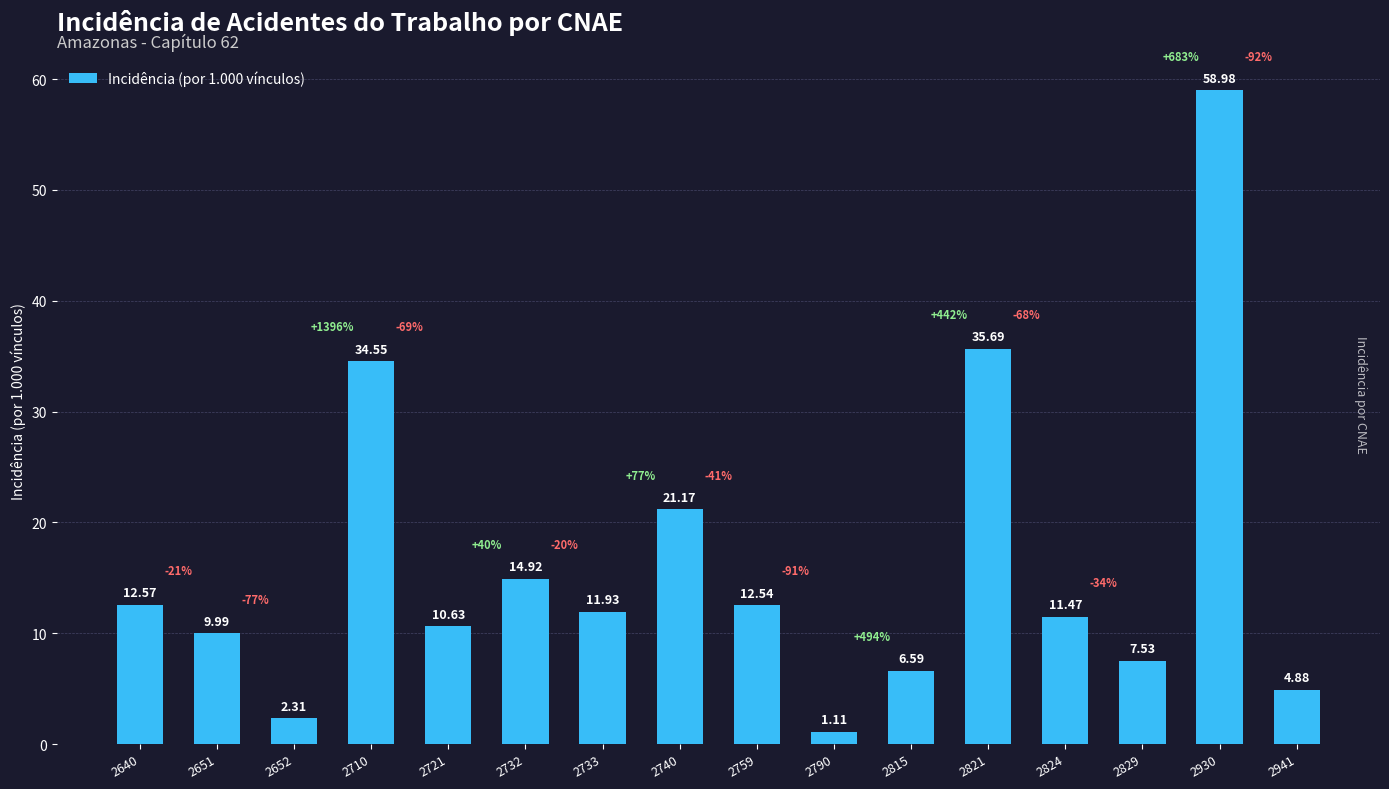

Are the bars horizontal?

No